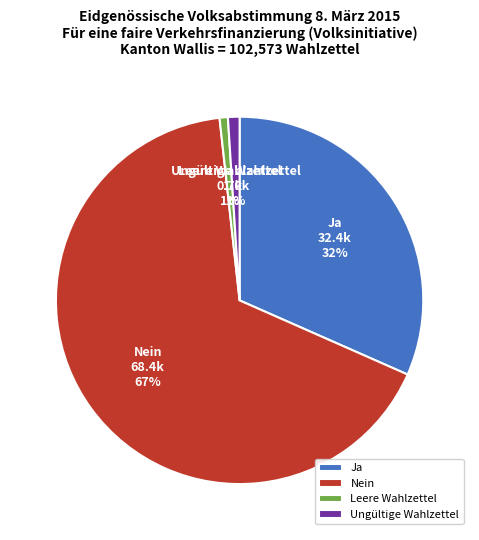

Is there a majority slice in this chart?

Yes